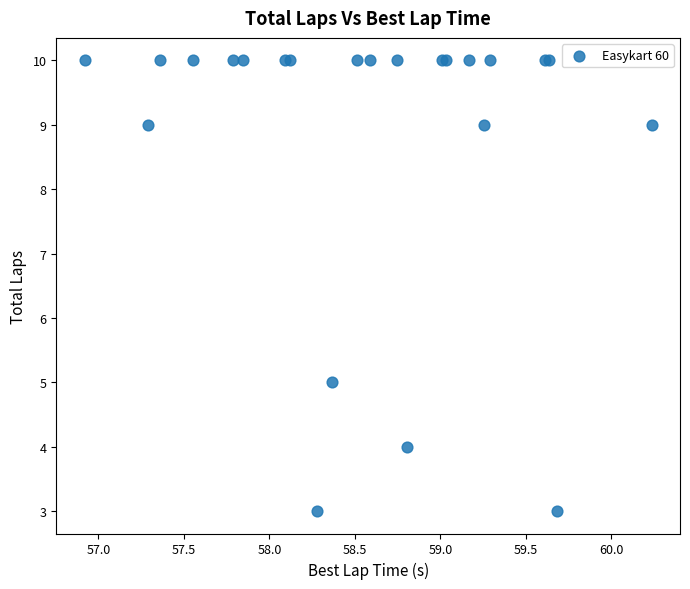

What Y value in the scatter plot is closest to 6?

5